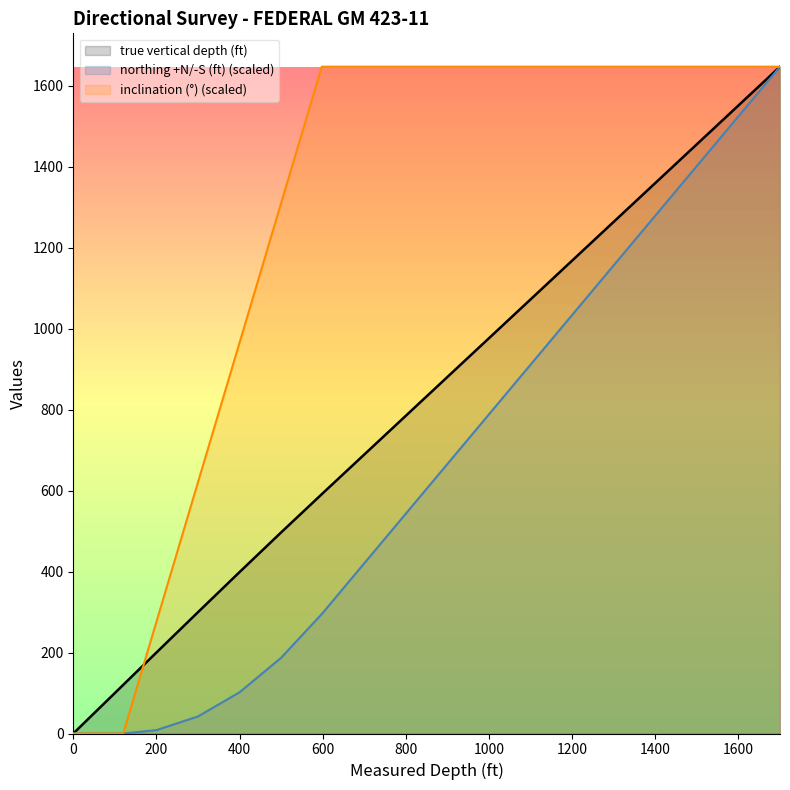

The inclination (°) series shows 2656.8 at 1100. True or false?

False